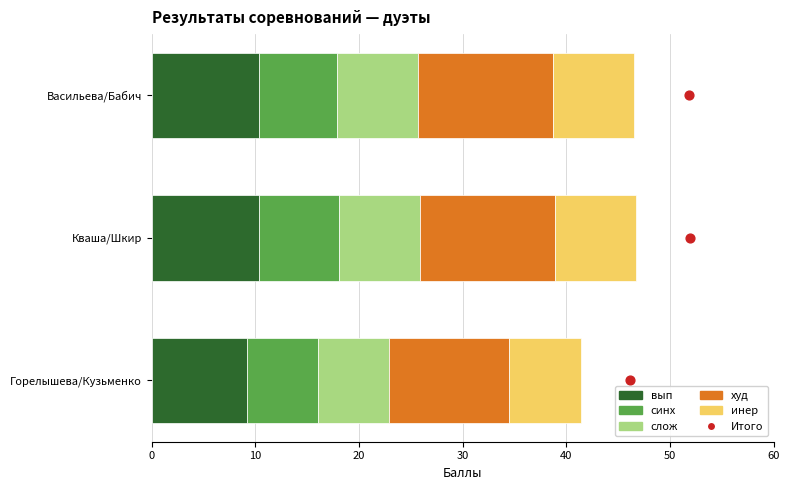

Which series has the largest total across all categories?

худ